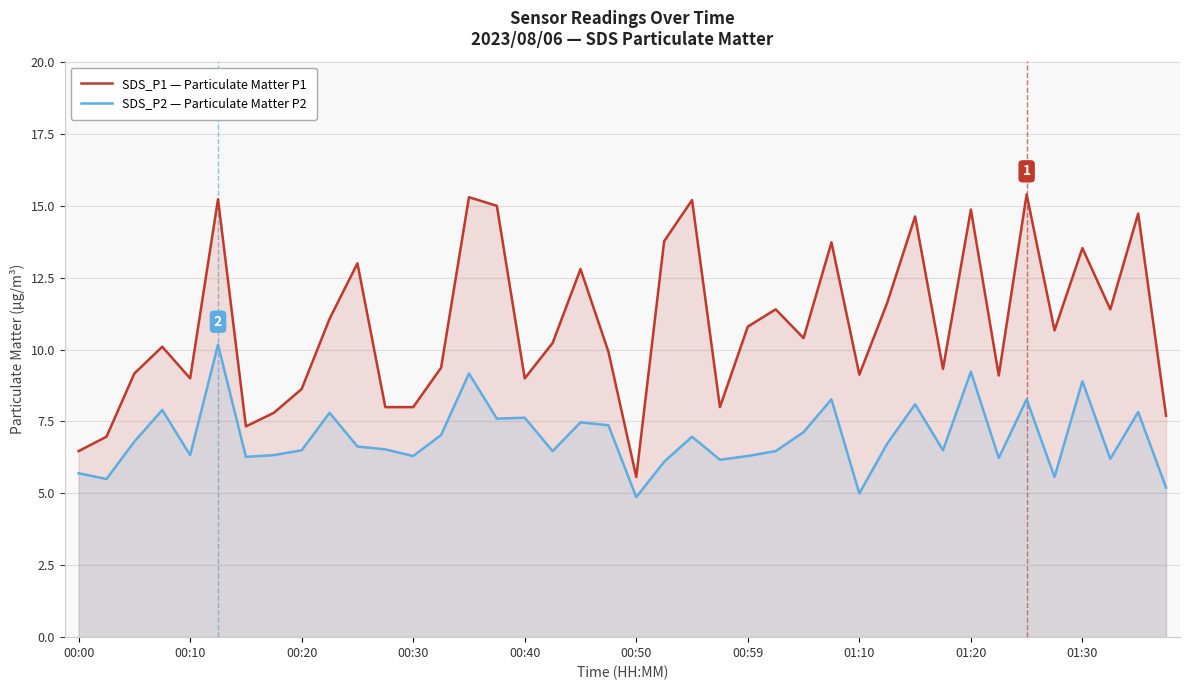

List the series in order of their peak value, highest first.

SDS_P1 — Particulate Matter P1, SDS_P2 — Particulate Matter P2